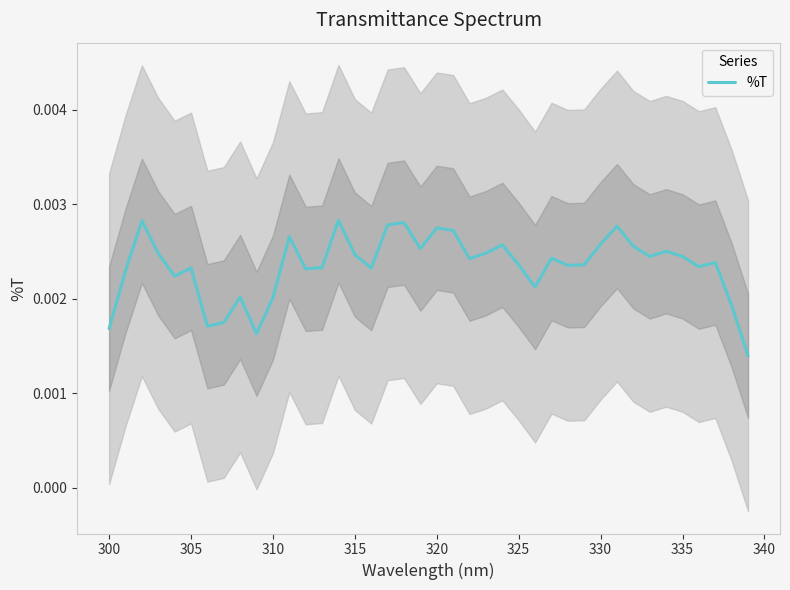

The chart shows a value of 0.0 at 23. True or false?

False